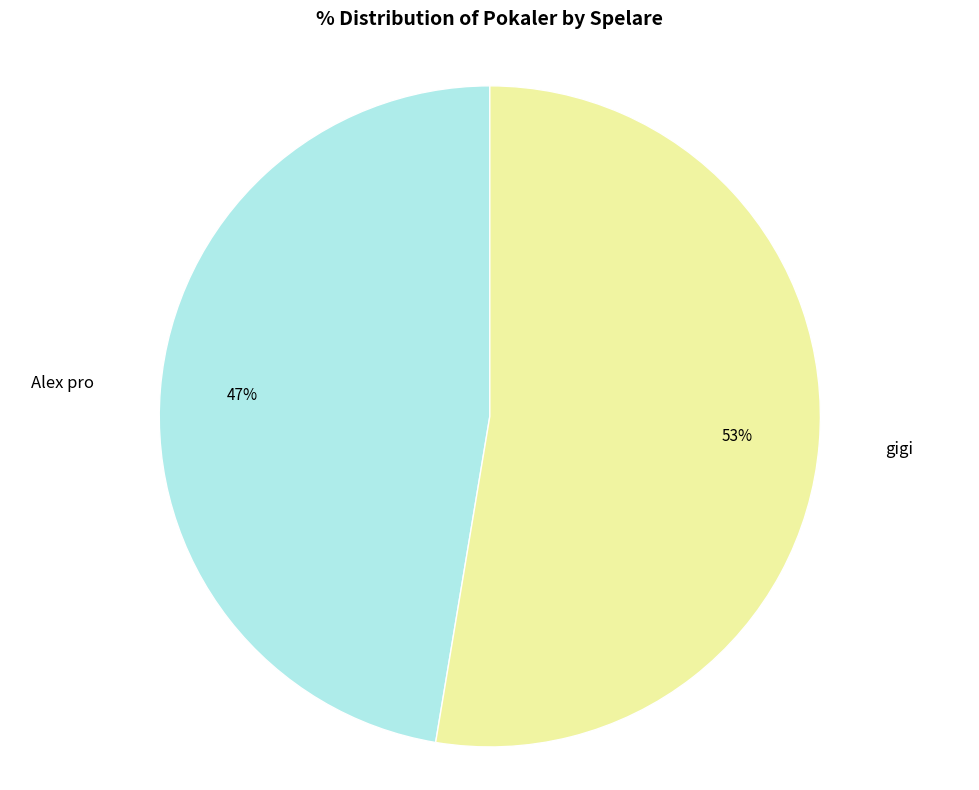

Is gigi the majority of the pie?

Yes